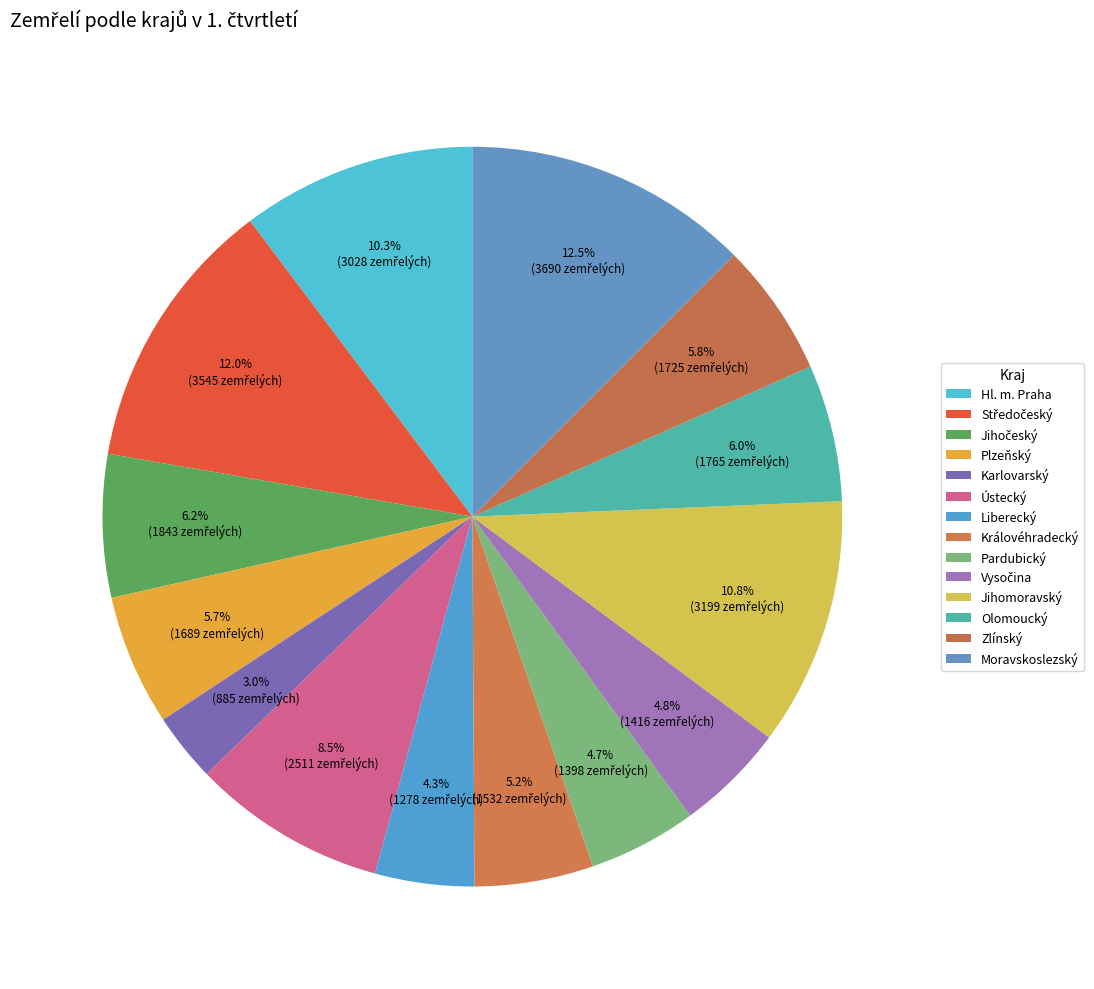

To the nearest percent, what is the difference between the largest and smallest slice percentages?

10%